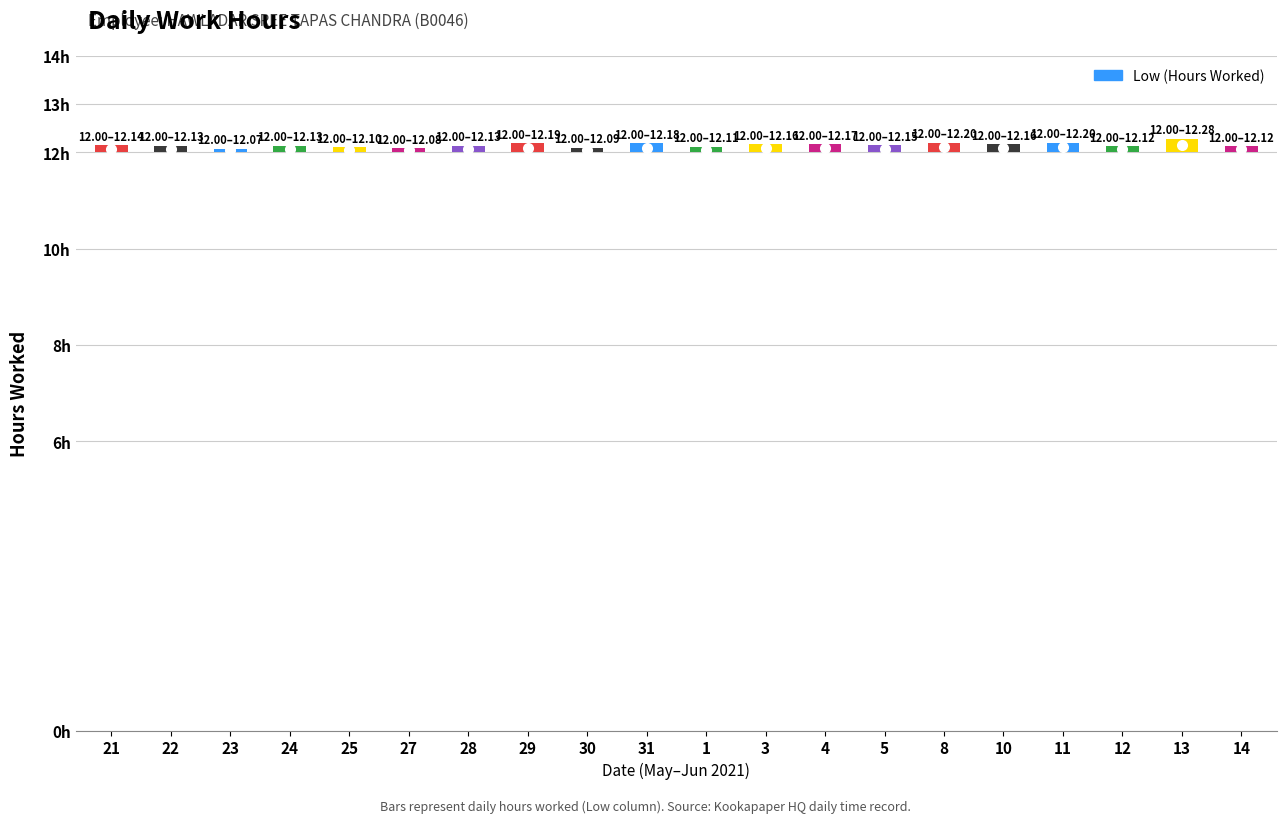

Are the bars grouped side by side (vs. stacked)?

No